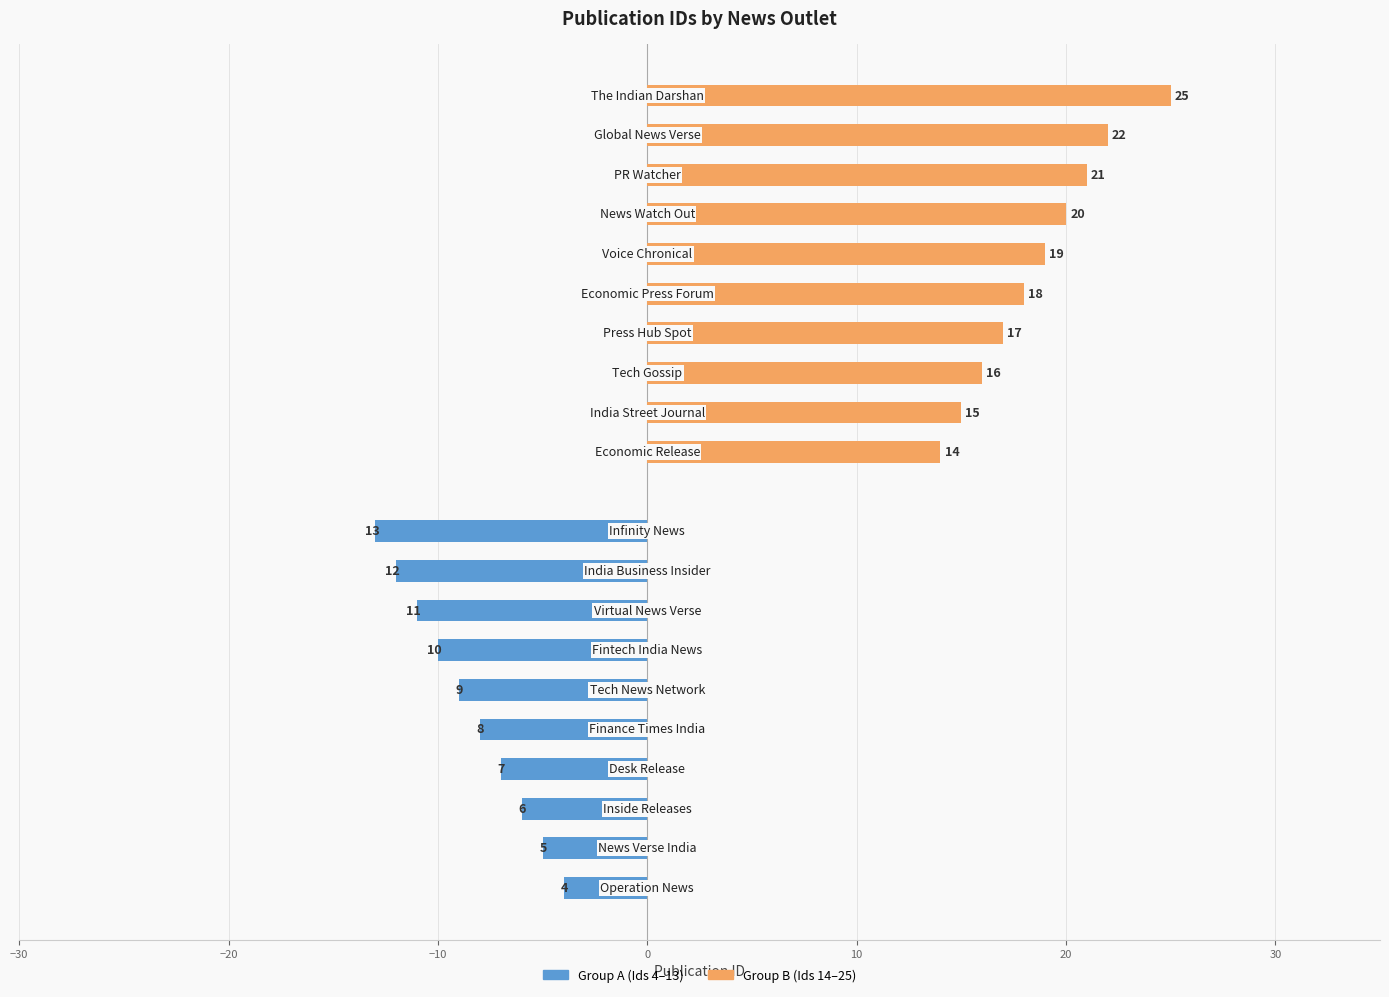

What is the value of the Group A (Ids 4–13) bar at the 3rd from the left?

-6